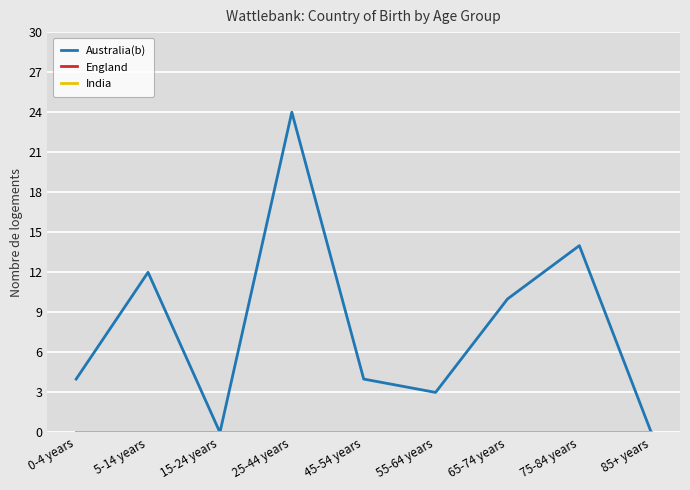

Rank the series by their maximum value, from highest to lowest.

Australia(b), England, India